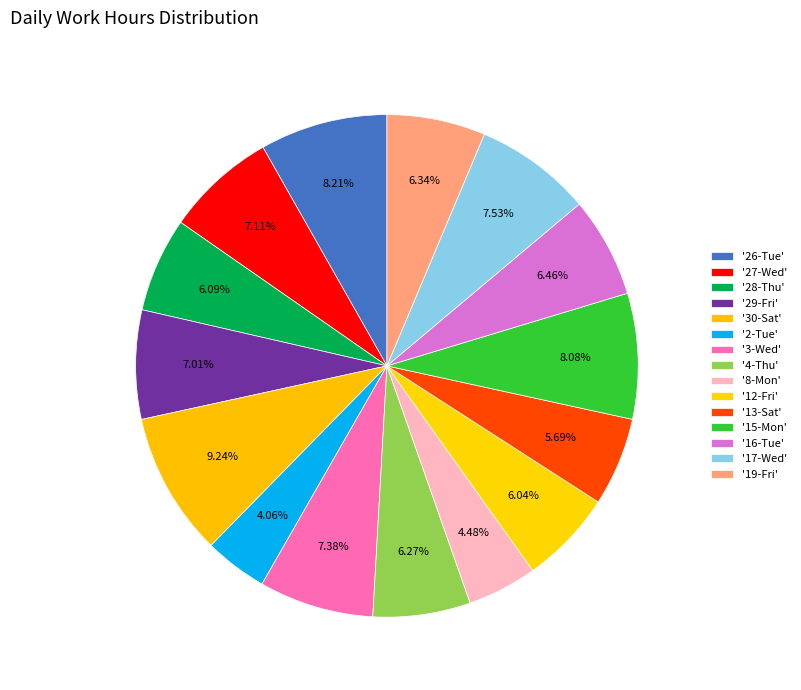

Count the number of slices in the pie.

15